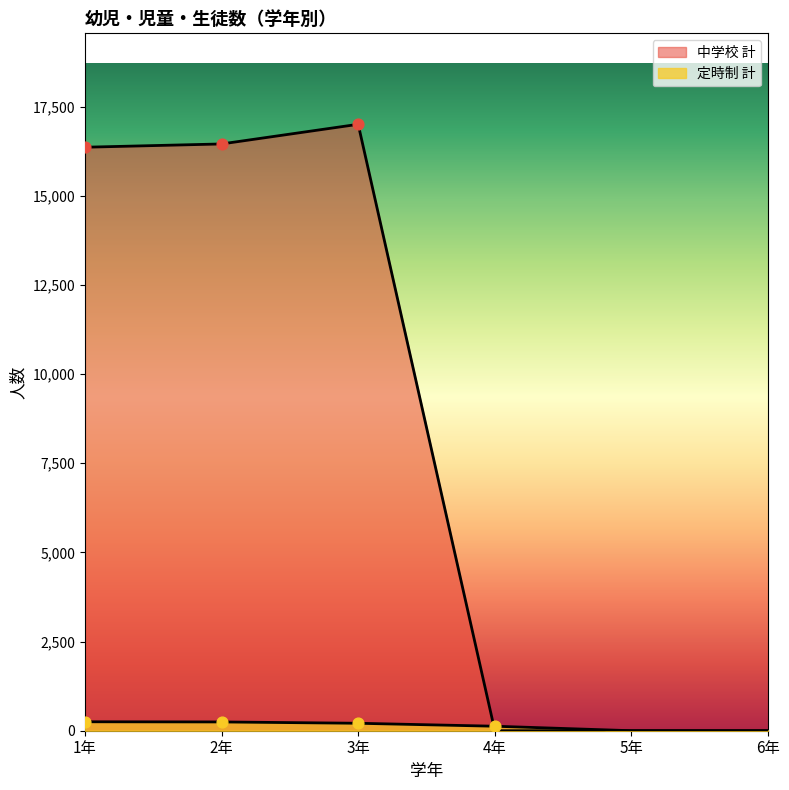

What are all the series names shown in the legend?

定時制 計, 中学校 計